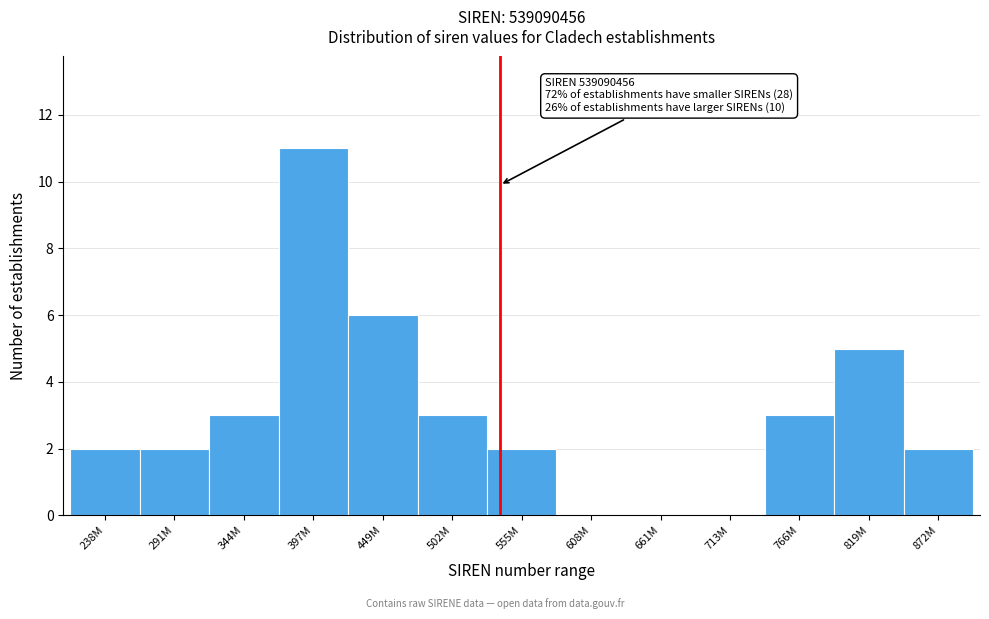

Reading left to right, extract all data points from this chart.

238M=2	291M=2	344M=3	397M=11	449M=6	502M=3	555M=2	608M=0	661M=0	713M=0	766M=3	819M=5	872M=2